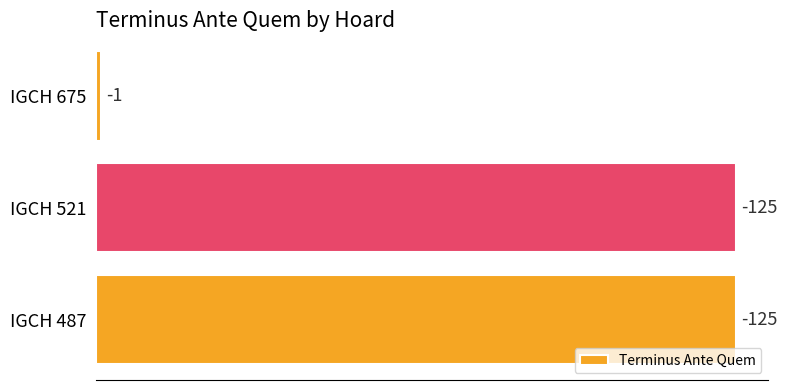

How many data points does each series have?

3